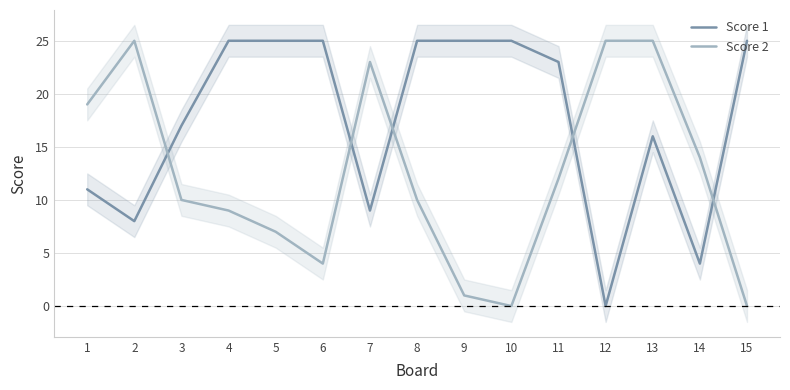

Reading left to right, list all the values displayed in this chart.

Score 1: 1=11	2=8	3=17	4=25	5=25	6=25	7=9	8=25	9=25	10=25	11=23	12=0	13=16	14=4	15=25
Score 2: 1=19	2=25	3=10	4=9	5=7	6=4	7=23	8=10	9=1	10=0	11=12	12=25	13=25	14=14	15=0